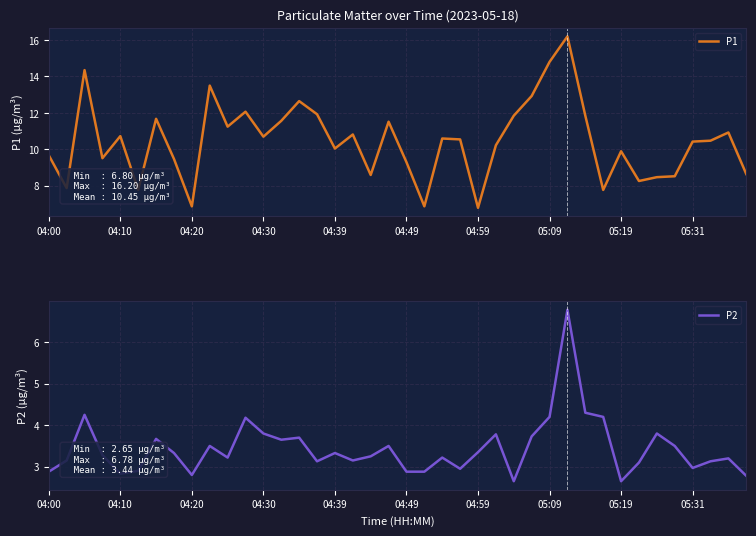

What is the sum of all P1 values?

418.1